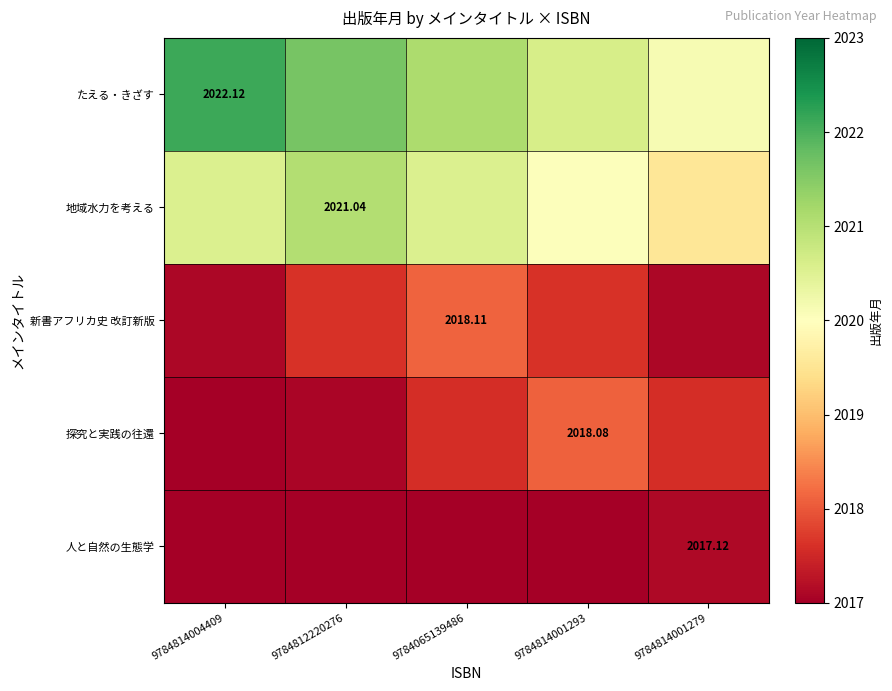

True or false: 新書アフリカ史 改訂新版 has a value of 2017.1 at 9784814001279.

True